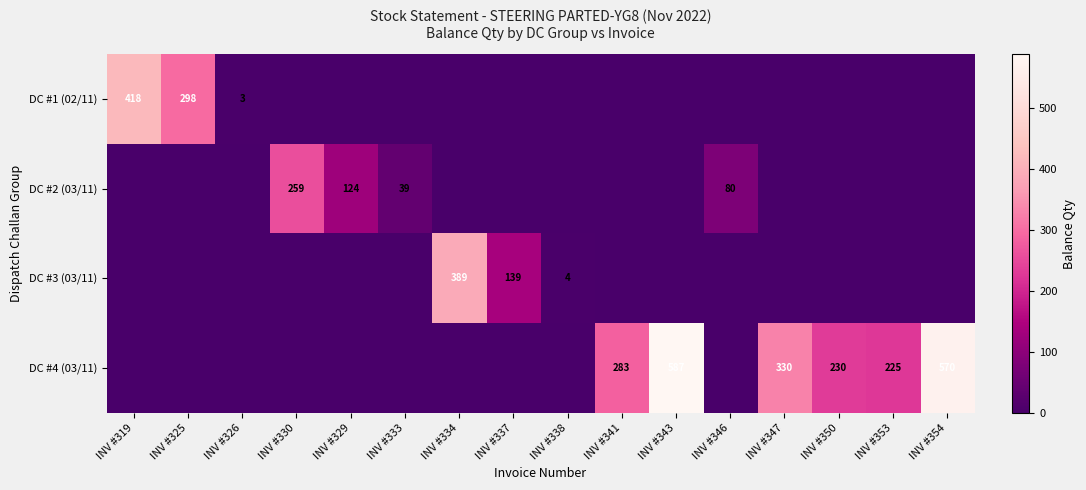

Between INV #319 and INV #329, which is larger?

INV #319